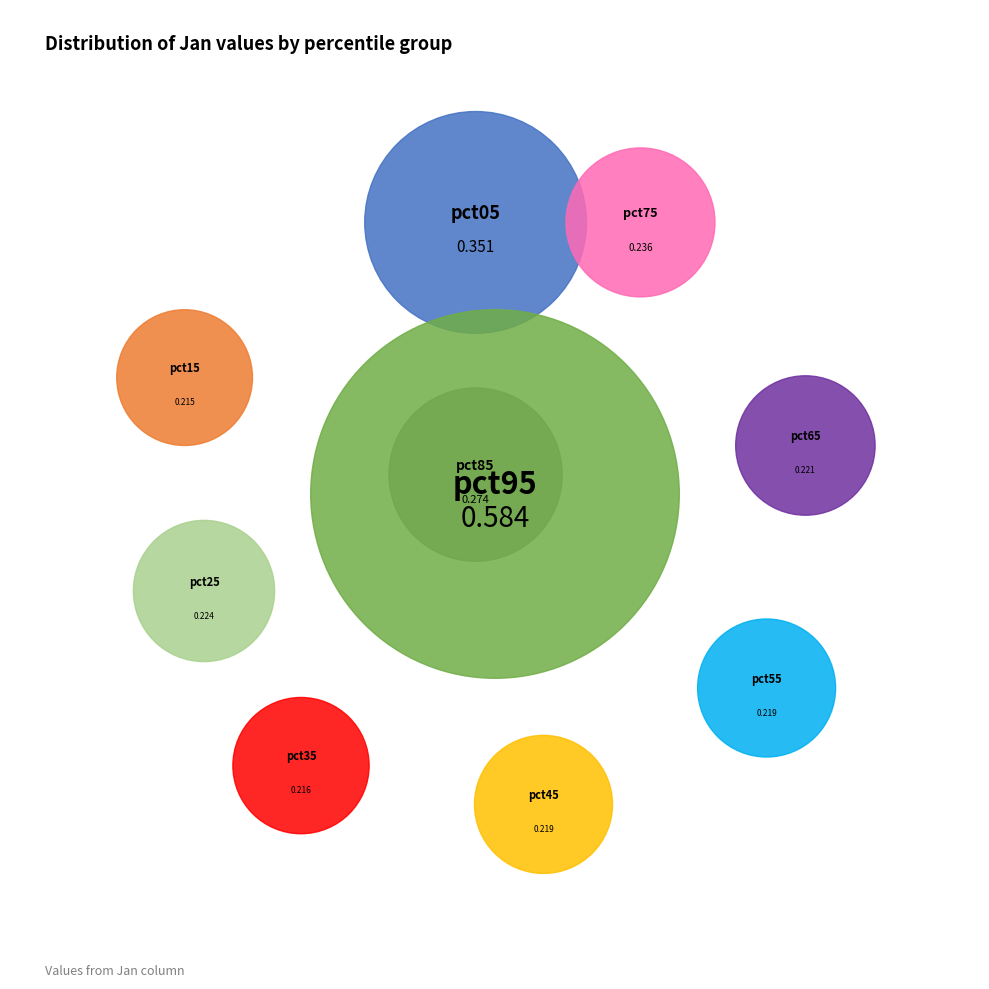

What is the total percentage of pct55 and pct65?

15.9%